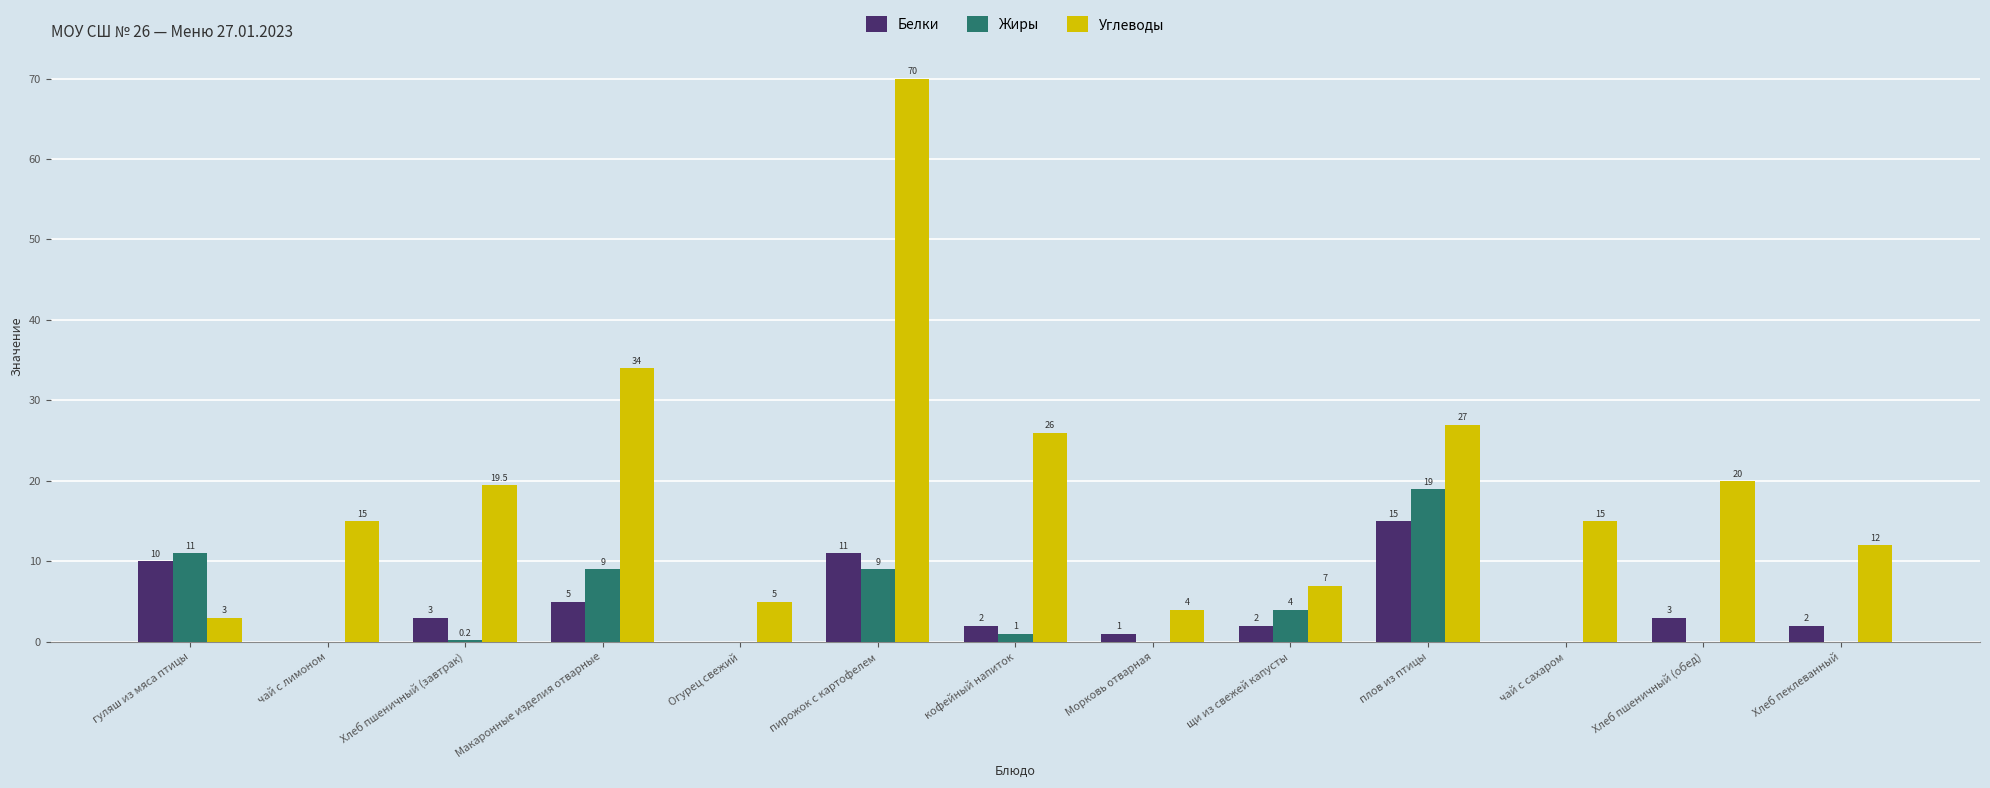

The value of Углеводы at кофейный напиток is 13.3. True or false?

False